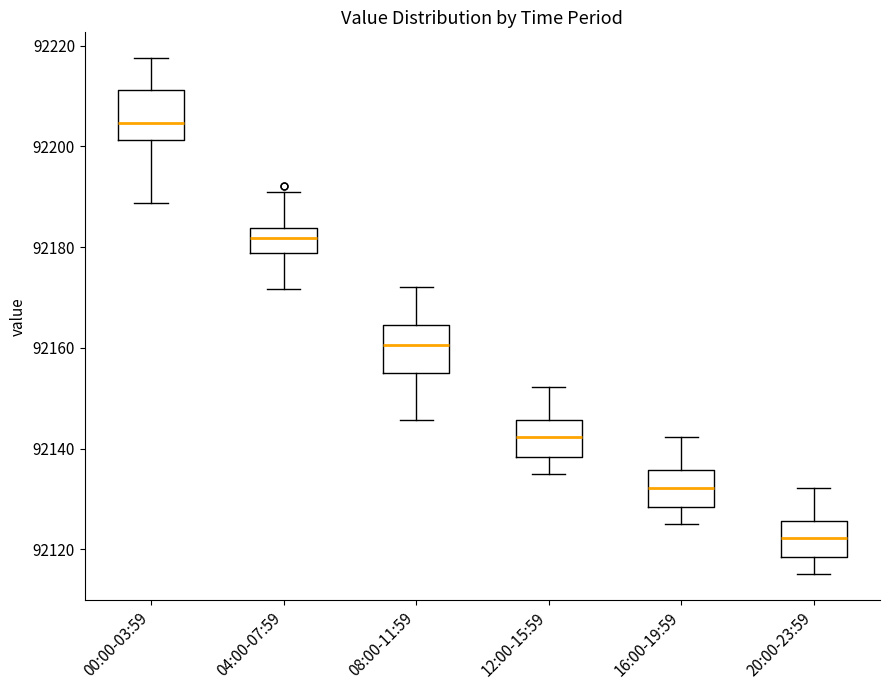

Reading left to right, read every box against the y-axis: the position of its median line, the range the box covers, and the ends of its whiskers. The values are not printed on the chart, so give them approximately, as read against the axis.

00:00-03:59: median 92204, box 92202 to 92212, whiskers 92188 to 92218
04:00-07:59: median 92182, box 92178 to 92184, whiskers 92172 to 92192
08:00-11:59: median 92160, box 92156 to 92164, whiskers 92146 to 92172
12:00-15:59: median 92142, box 92138 to 92146, whiskers 92136 to 92152
16:00-19:59: median 92132, box 92128 to 92136, whiskers 92126 to 92142
20:00-23:59: median 92122, box 92118 to 92126, whiskers 92116 to 92132